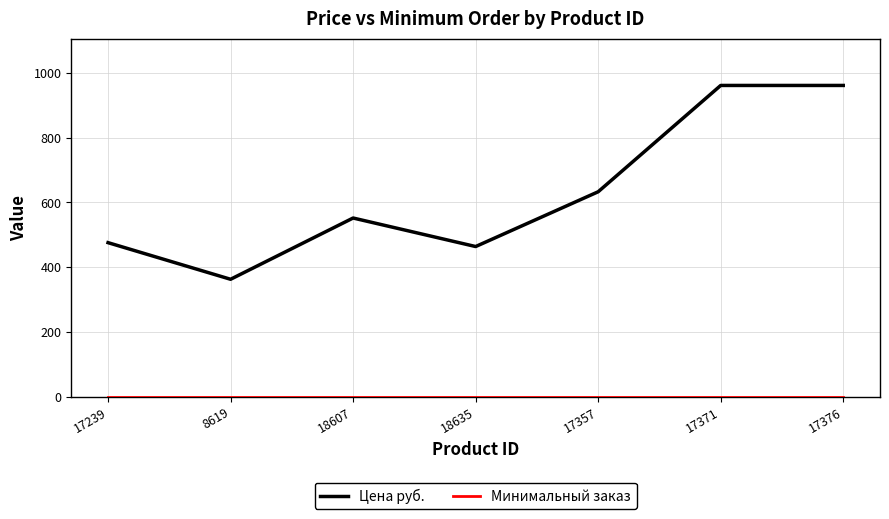

The Цена руб. series shows 633 at 17376. True or false?

False